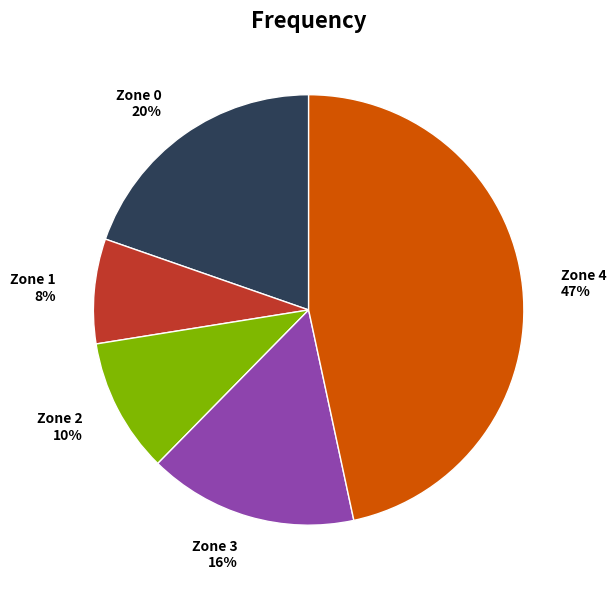

How many segments does this pie chart have?

5